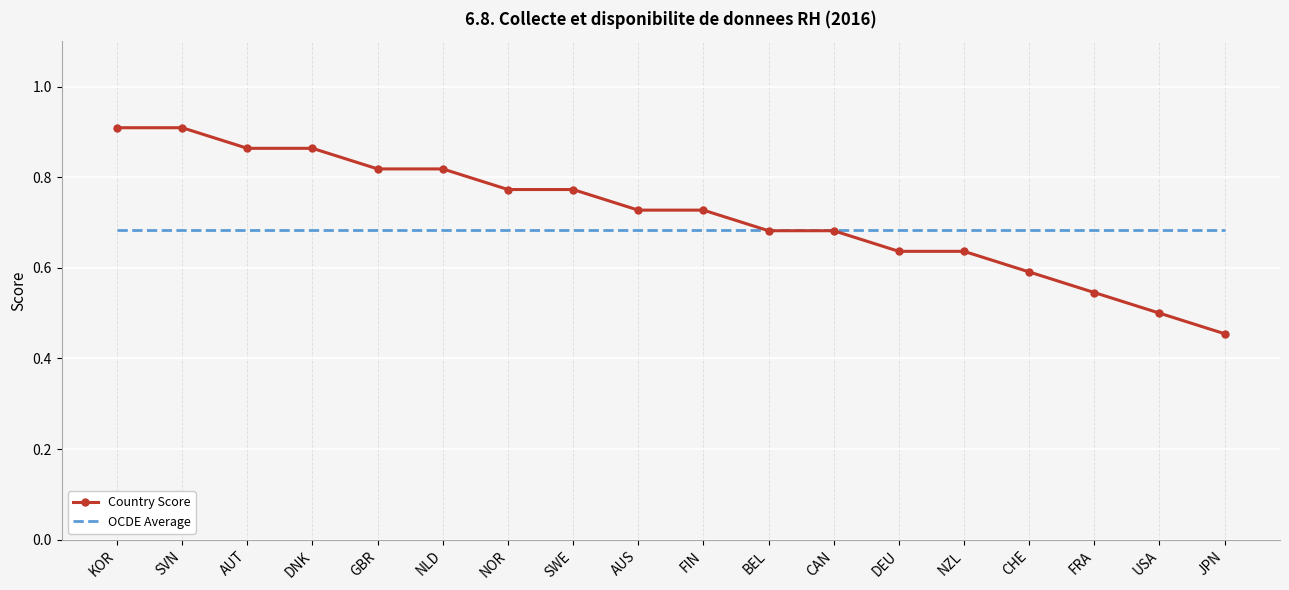

List the series in order of their peak value, lowest first.

OCDE Average, Country Score